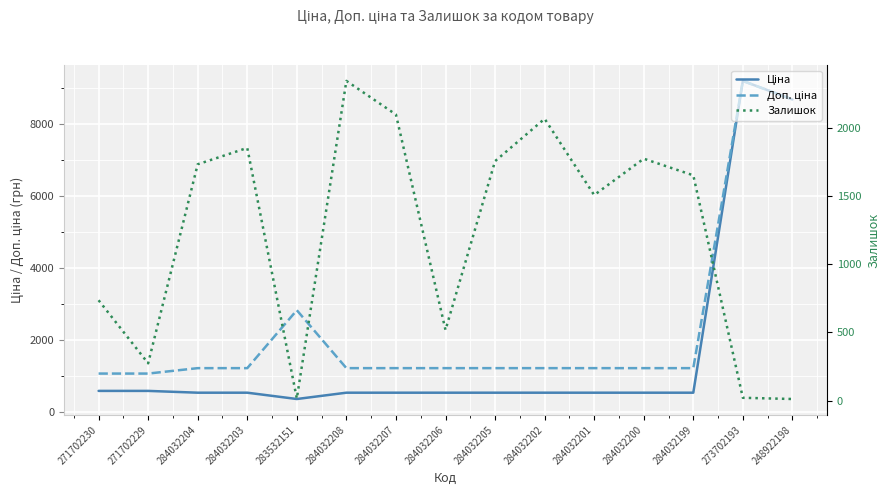

Rank the series by their average value, from highest to lowest.

Доп. ціна, Ціна, Залишок